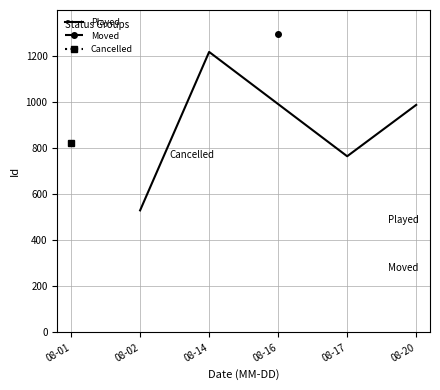

What is the highest value of the Played series?

1218